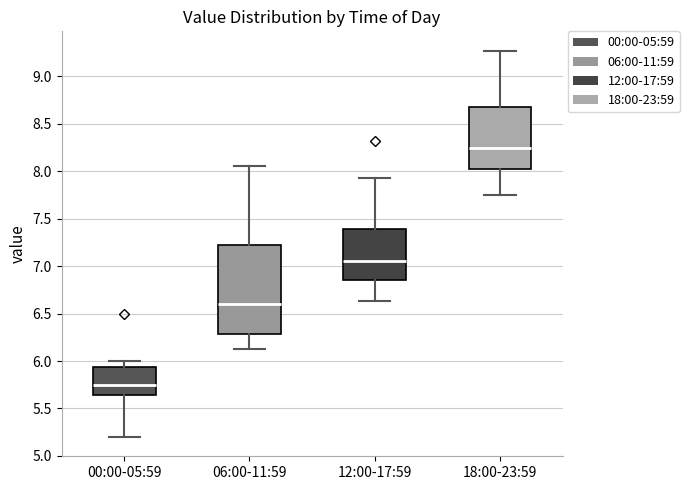

Comparing the boxes themselves (not the whiskers), which one is the tallest?

06:00-11:59